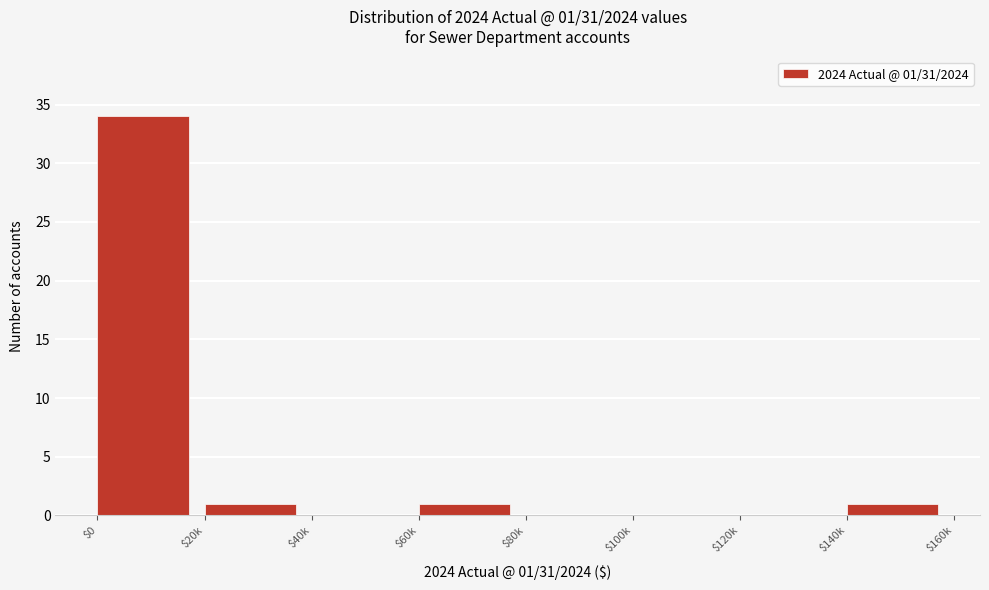

True or false: the data shows 0 at $100k.

True